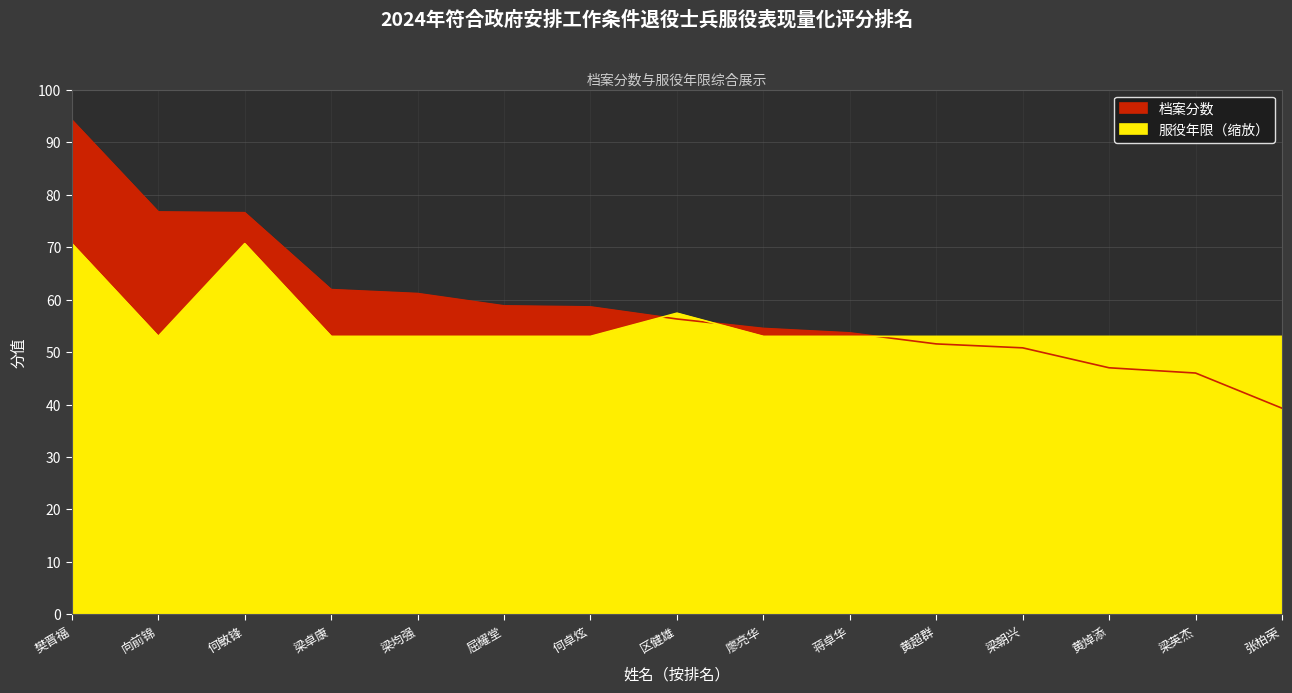

What is the average value of the 档案分数 series?

59.1